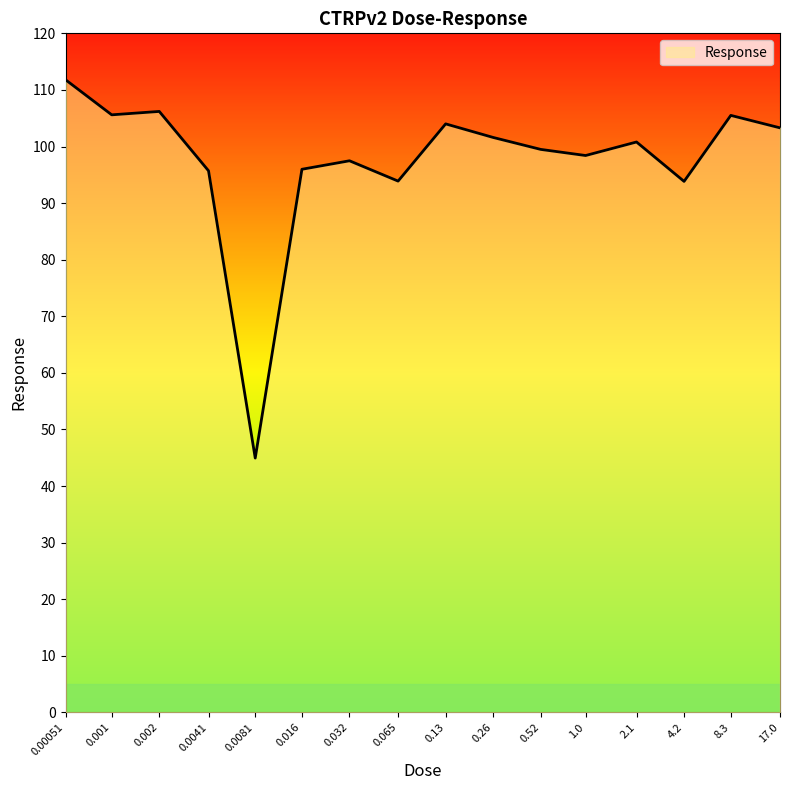

Count the number of categories in the chart.

16